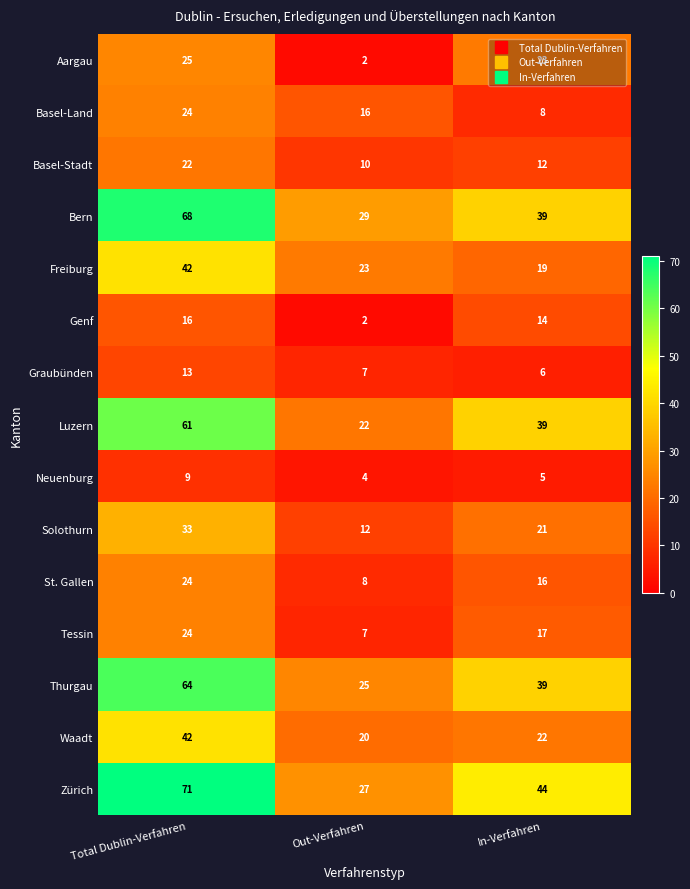

The Genf series shows 16 at Total Dublin-Verfahren. True or false?

True